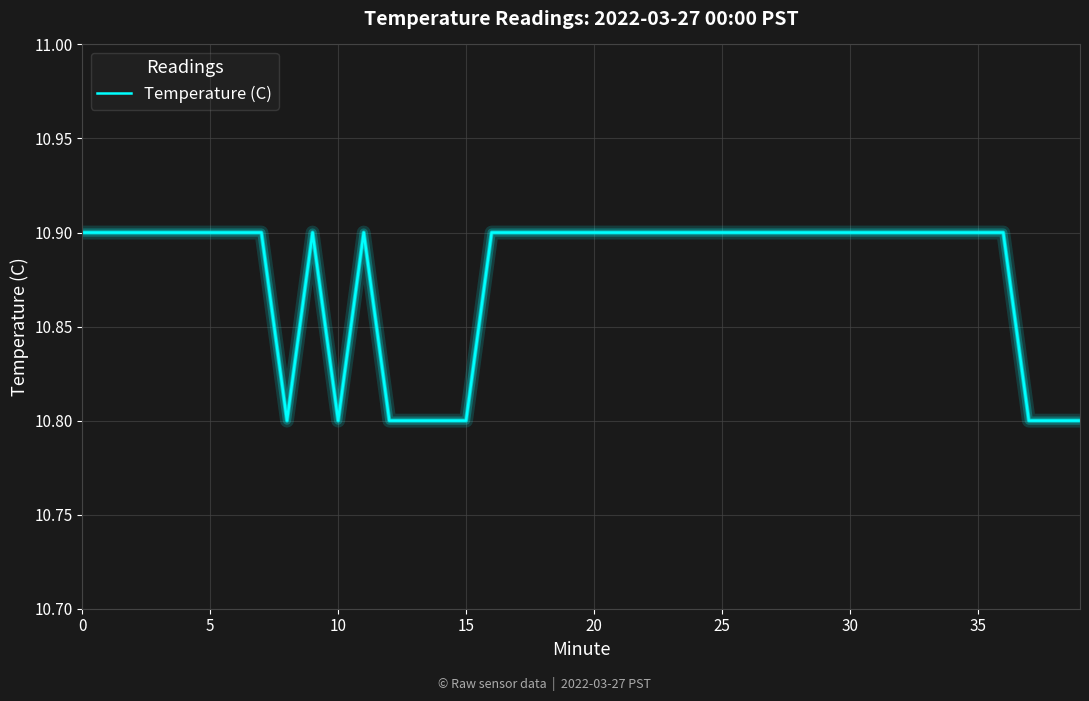

What is the smallest value displayed?

10.8